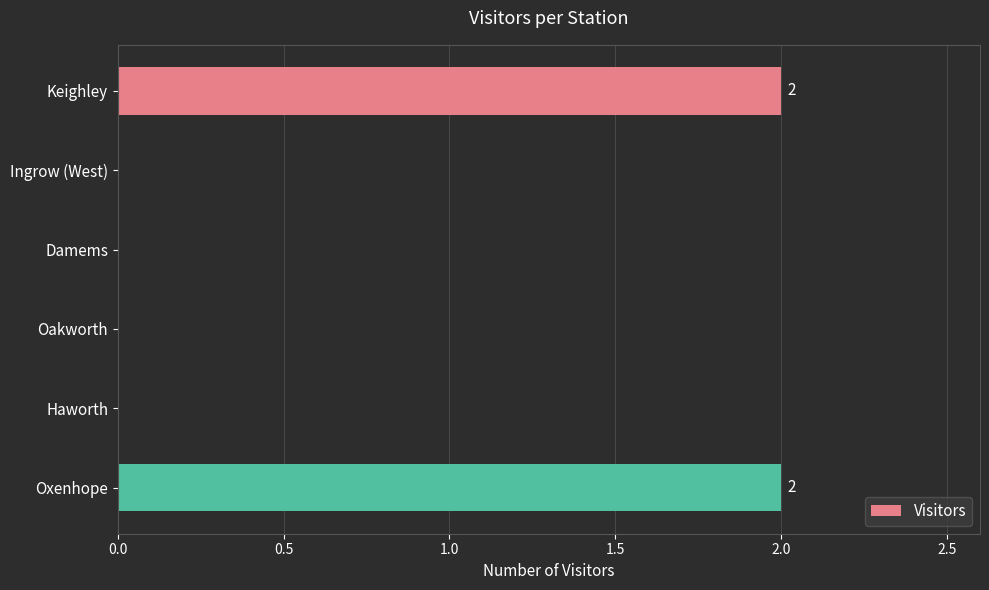

What is the average value?

1